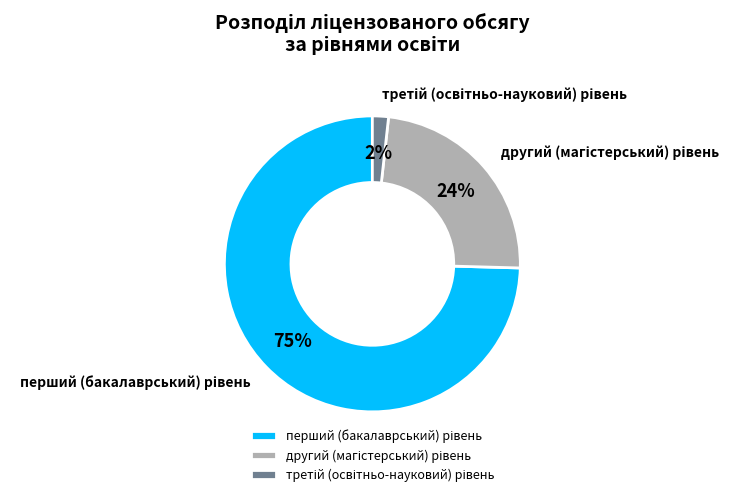

To the nearest percent, what is the average slice percentage?

33%